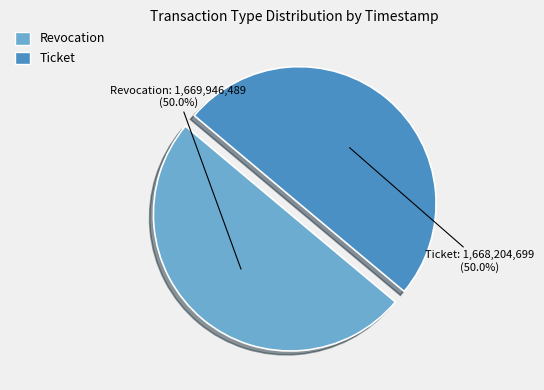

What is the ratio of the value at Ticket to the value at Revocation?

1.0